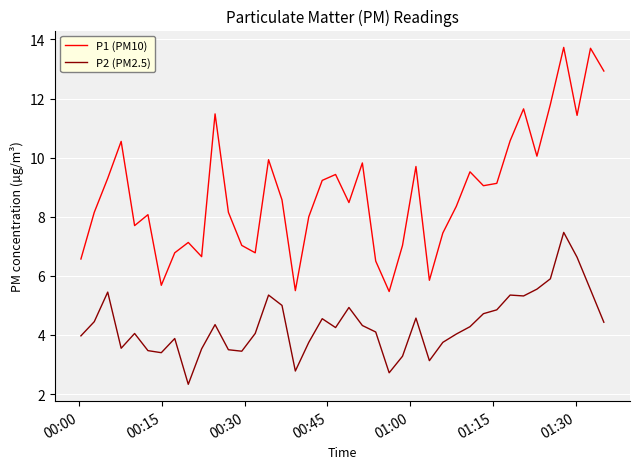

Which series has the widest spread of values?

P1 (PM10)